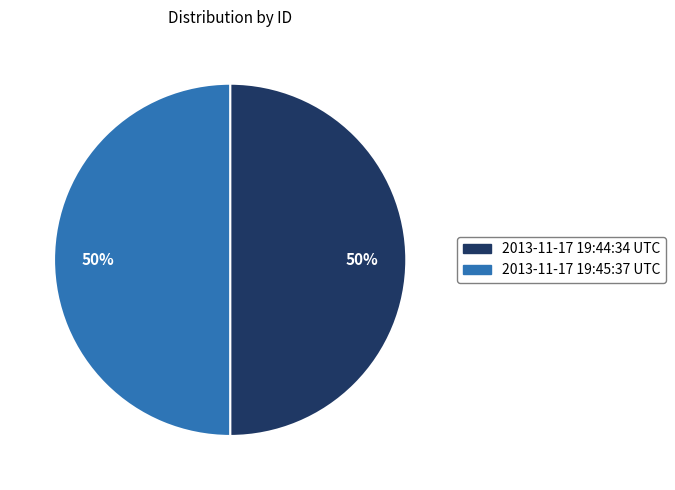

Is the sum of 2013-11-17 19:45:37 UTC and 2013-11-17 19:44:34 UTC greater than half?

Yes